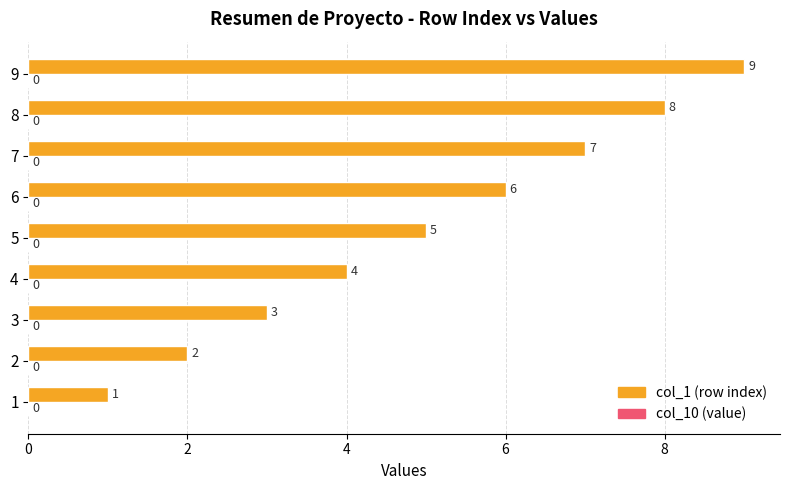

What is the sum of the values at 1 and 4?

5